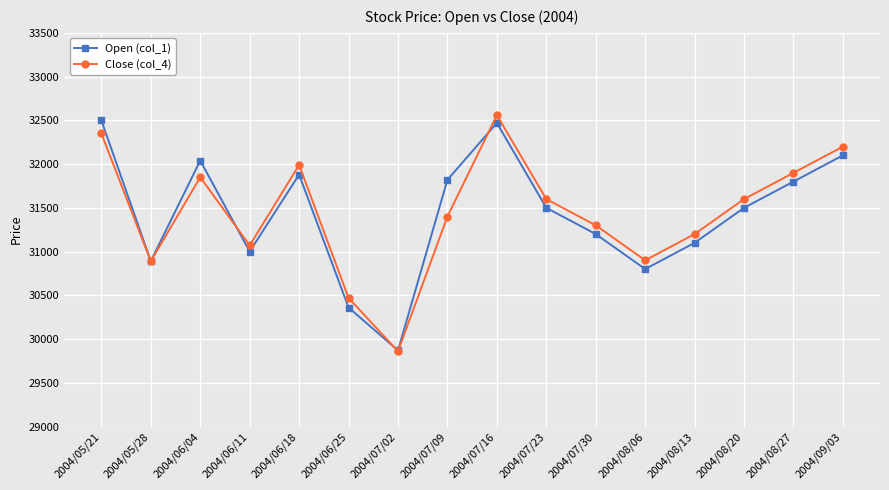

What is the difference between the maximum and minimum values in the Close (col_4) series?

2700